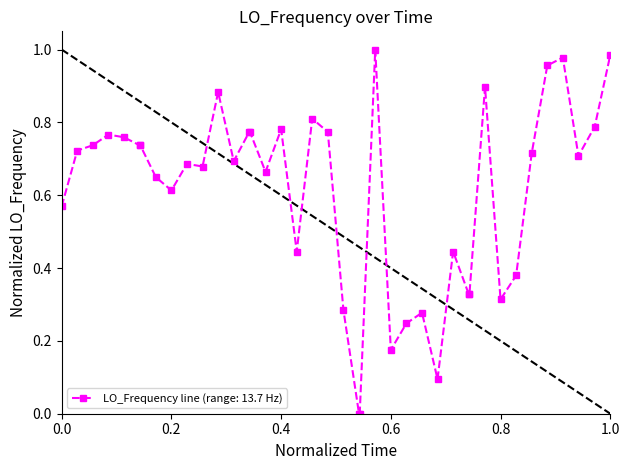

True or false: the data has more than 2 interior local peaks.

True